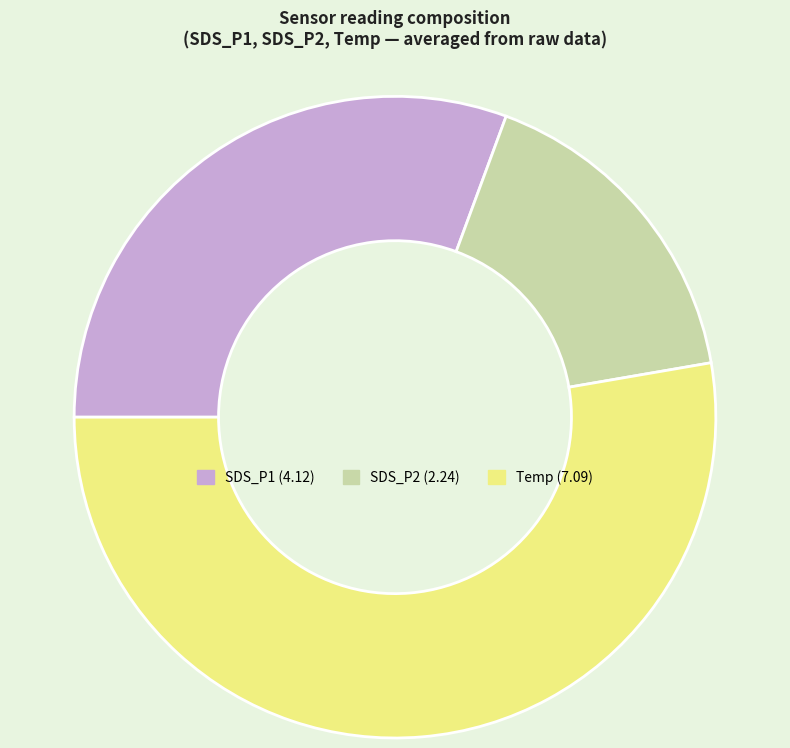

Is there any slice that represents more than half of the pie?

Yes